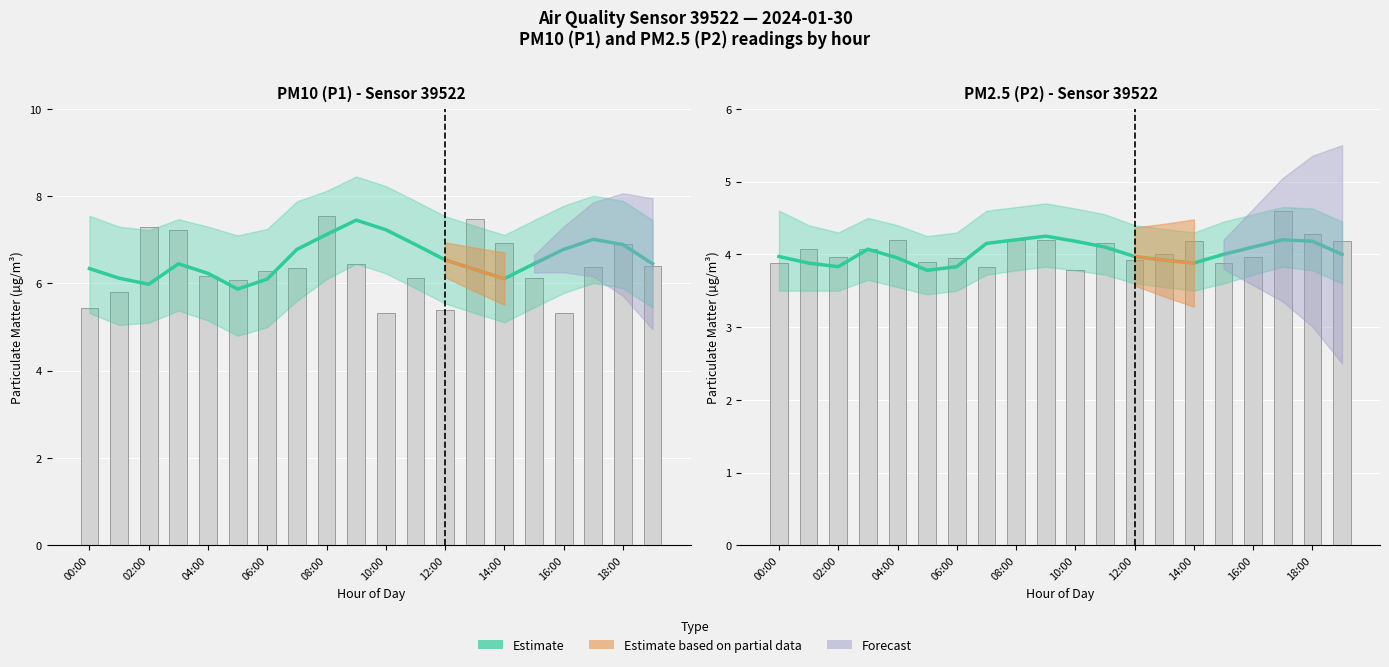

Reading left to right, transcribe all the data shown in this chart.

Estimate: 4.0	3.9	3.8	4.1	4.0	3.8	3.8	4.2	4.2	4.2	4.2	4.1	4.0	3.9	3.9	4.0	4.1	4.2	4.2	4.0
P1 raw readings: 5.4	5.8	7.3	7.2	6.2	6.1	6.3	6.3	7.5	6.5	5.3	6.1	5.4	7.5	6.9	6.1	5.3	6.4	6.9	6.4
P2 raw readings: 3.9	4.1	4.0	4.1	4.2	3.9	4.0	3.8	4.2	4.2	3.8	4.2	3.9	4.0	4.2	3.9	4.0	4.6	4.3	4.2